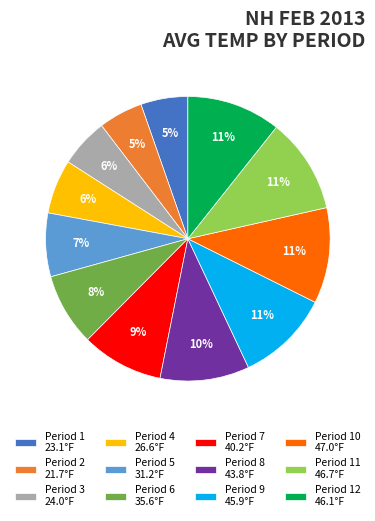

True or false: Period 12 46.1°F accounts for 16% of the total.

False